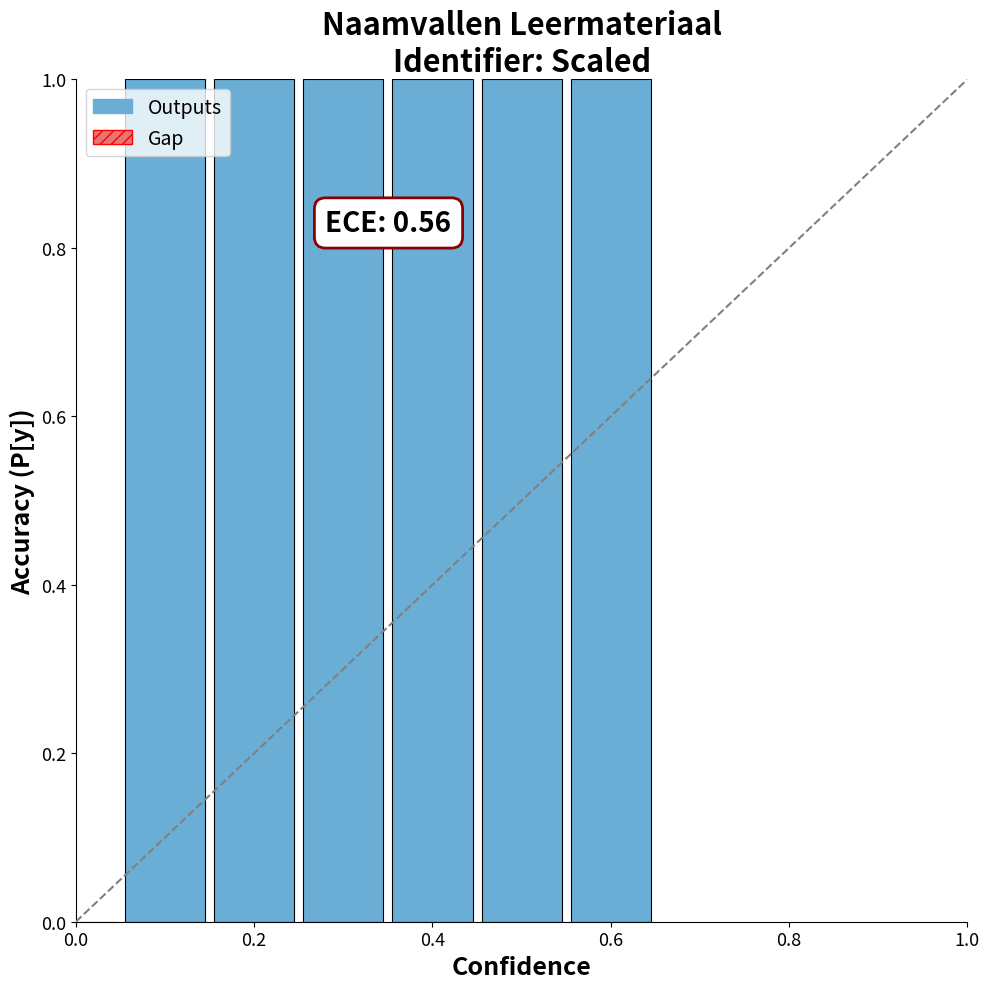

What is the maximum value shown in the chart?

1.0